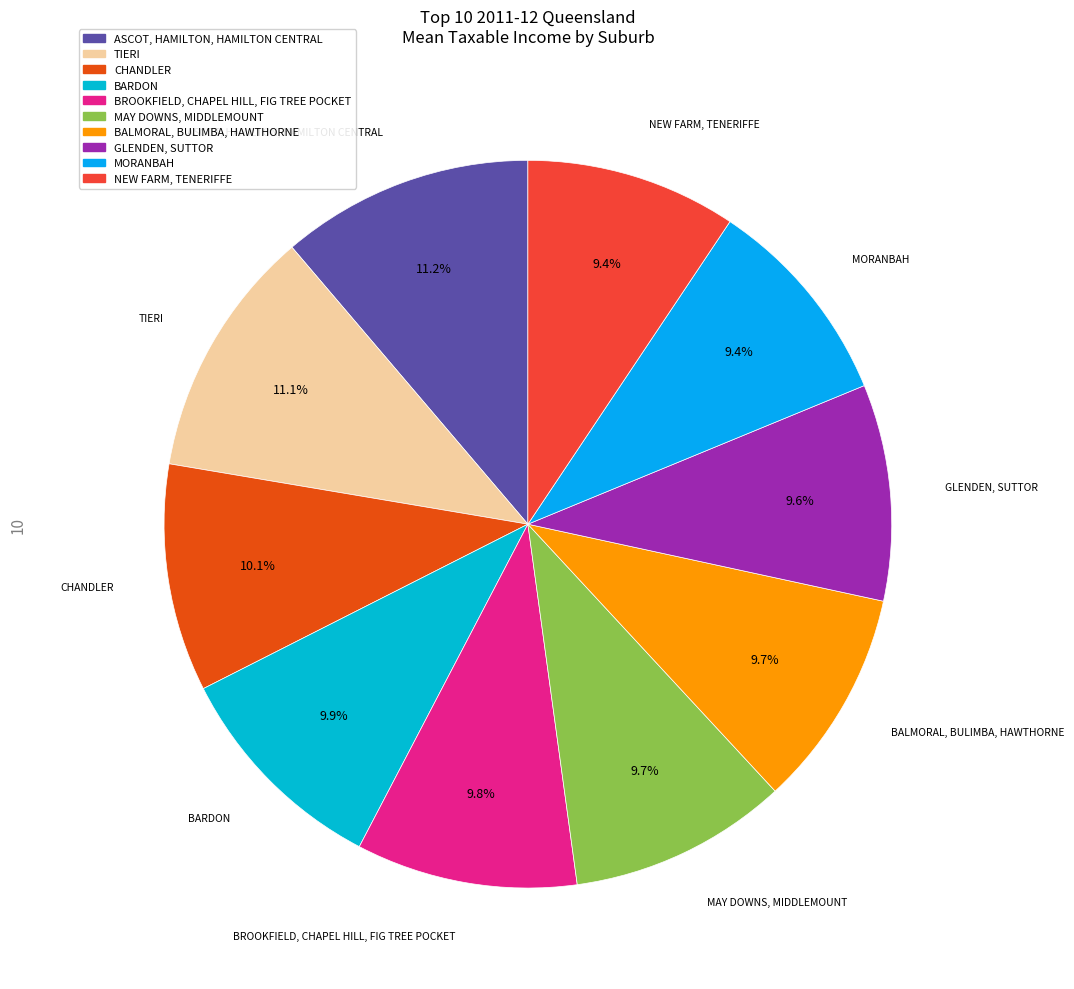

Is there a majority slice in this chart?

No